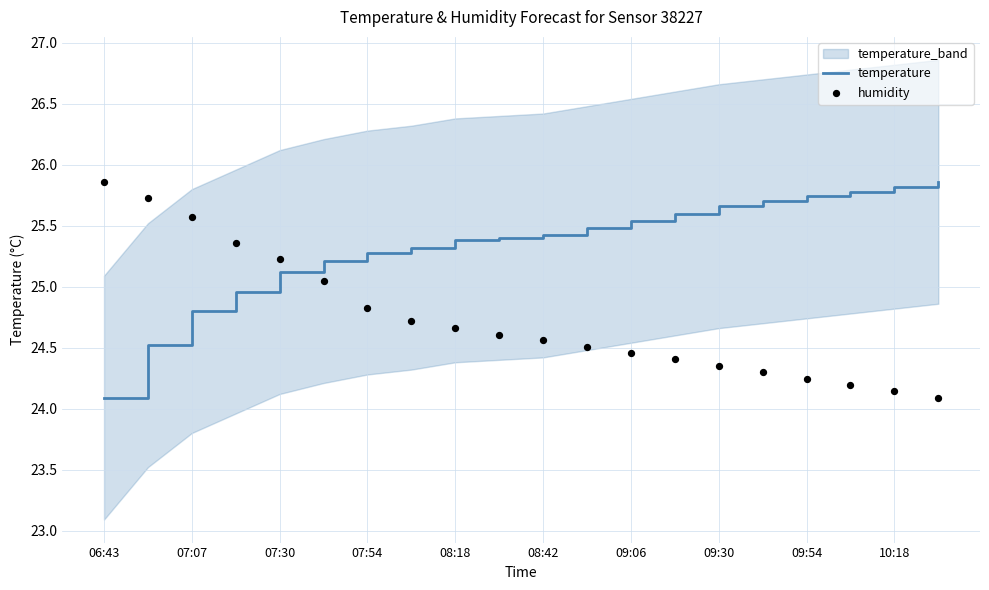

What is the maximum value for temperature?

25.9